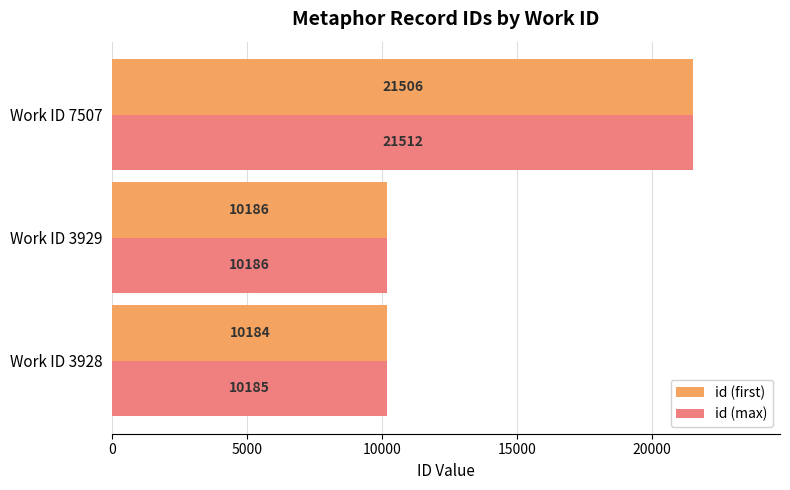

Which series has the widest spread of values?

id (max)